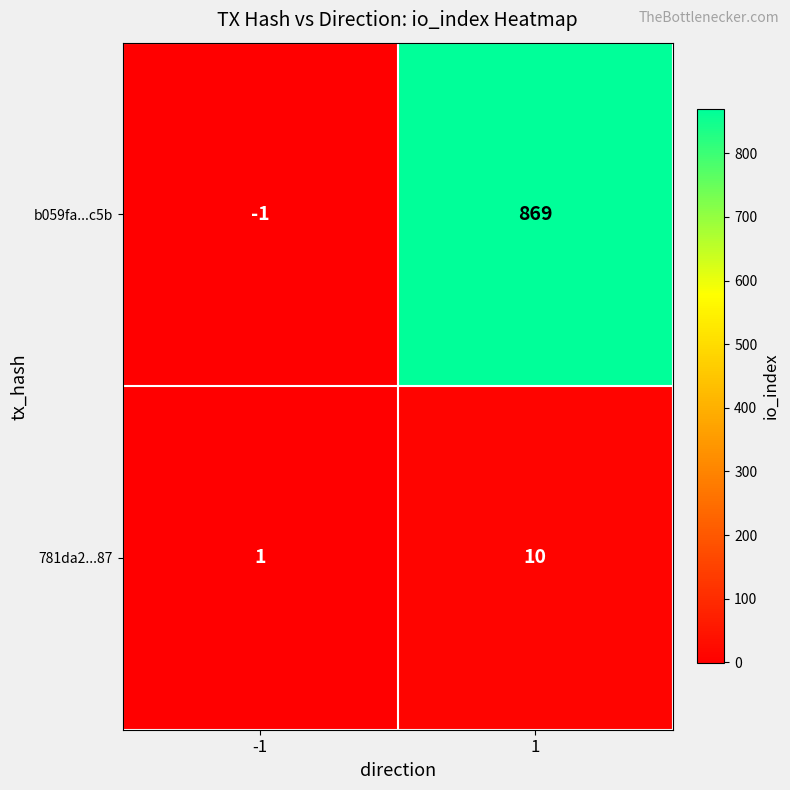

What value does the b059fa...c5b series have at 1?

869